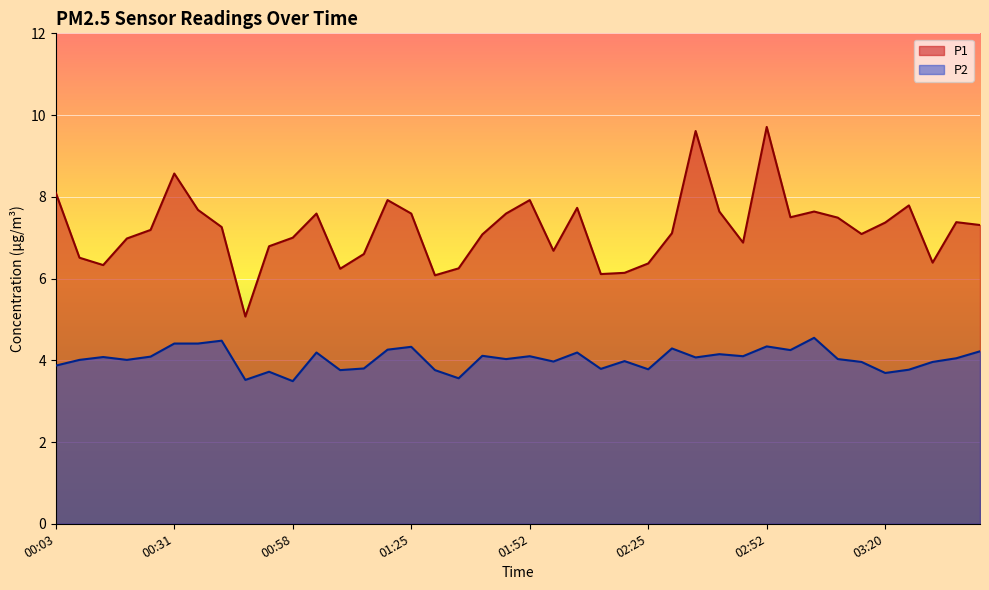

Does the chart display data point markers on the line(s)?

No